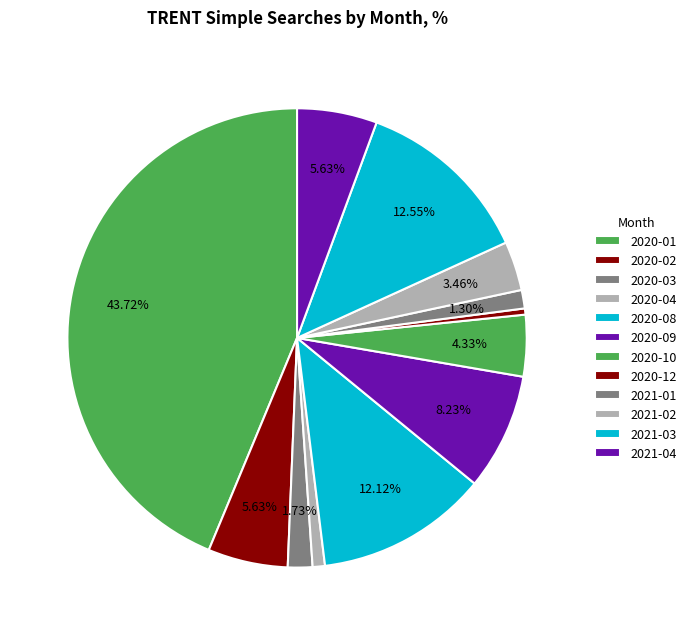

Rank the categories by value from highest to lowest.

2020-01, 2021-03, 2020-08, 2020-09, 2020-02, 2021-04, 2020-10, 2021-02, 2020-03, 2021-01, 2020-04, 2020-12